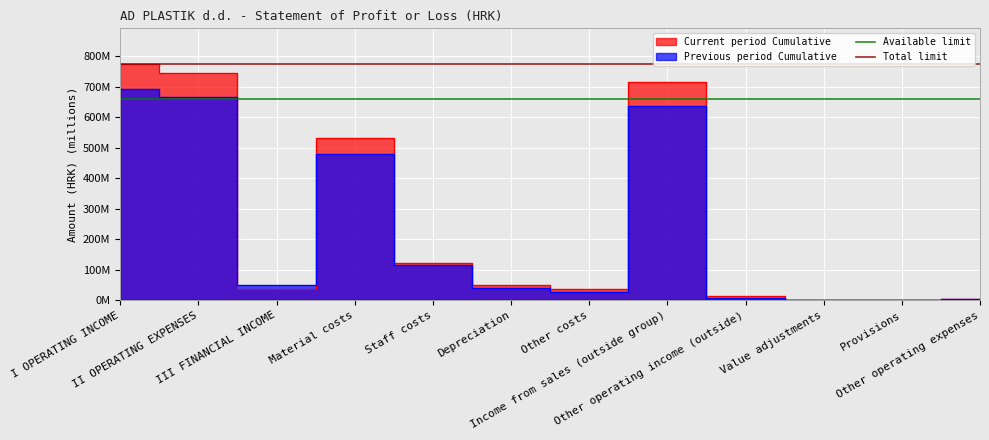

True or false: Total limit has a value of 1296.1 at I OPERATING INCOME.

False